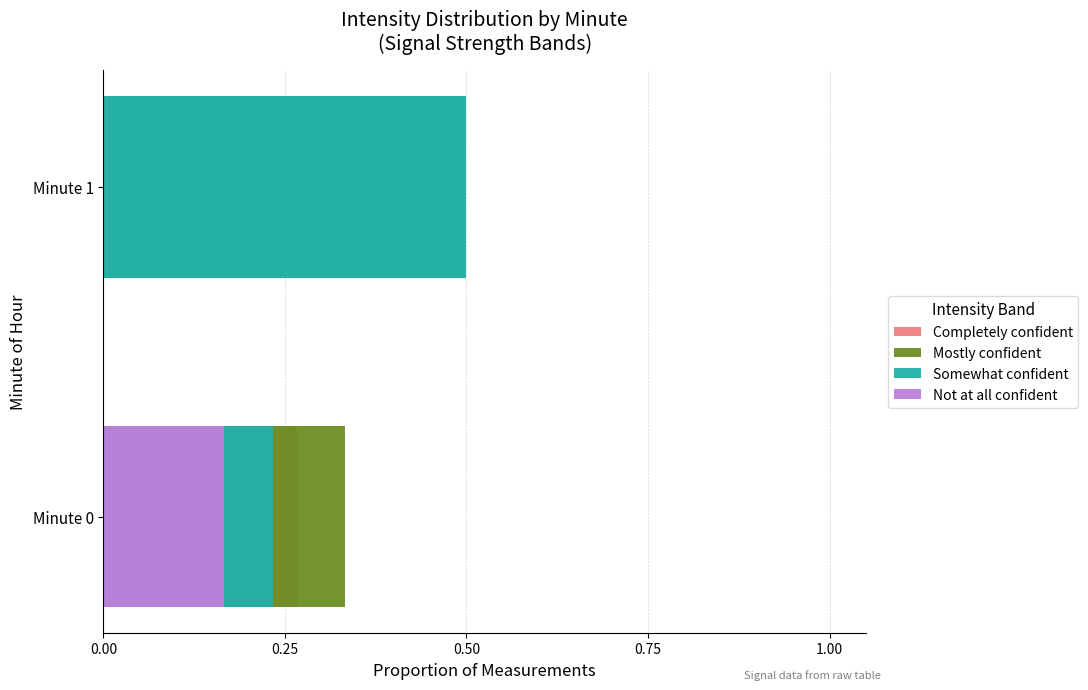

Rank the series at Minute 1 from lowest to highest value.

Completely confident, Not at all confident, Mostly confident, Somewhat confident